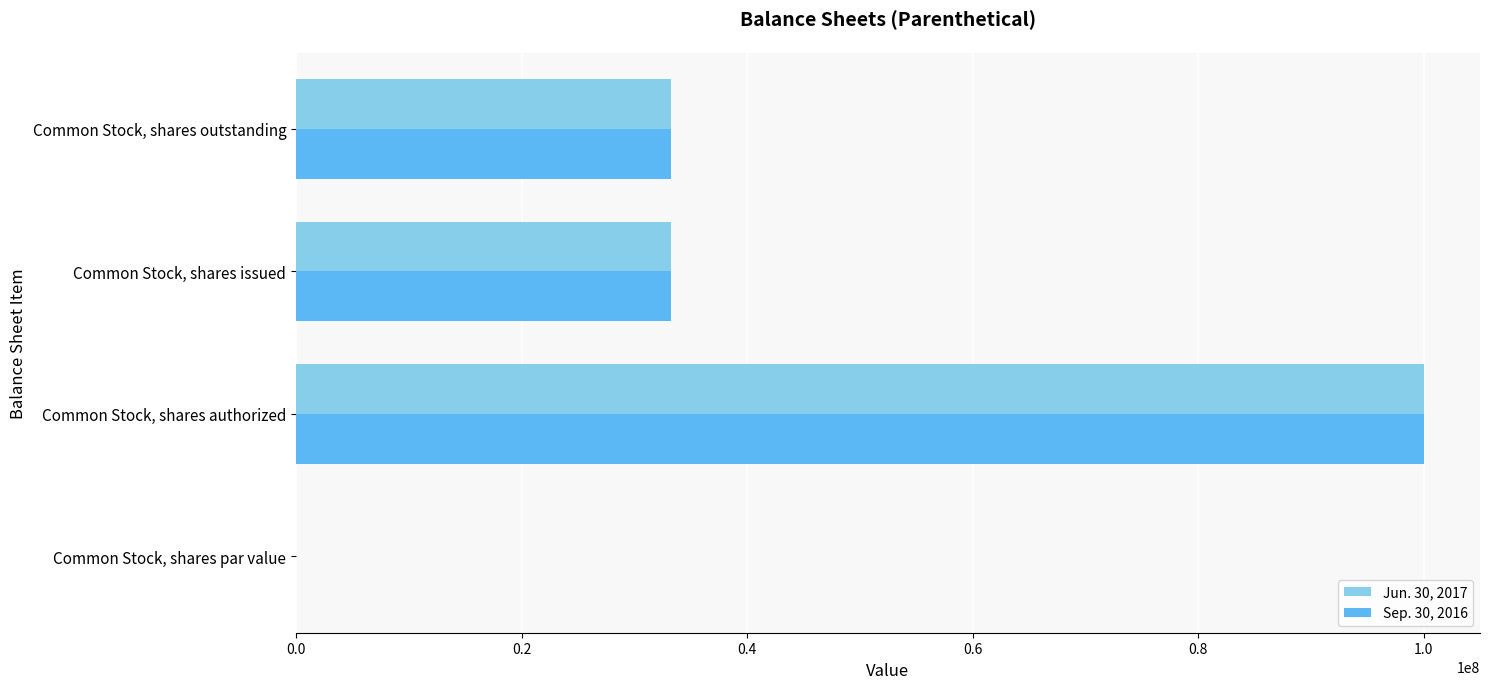

What is the greatest value displayed?

100000000.0